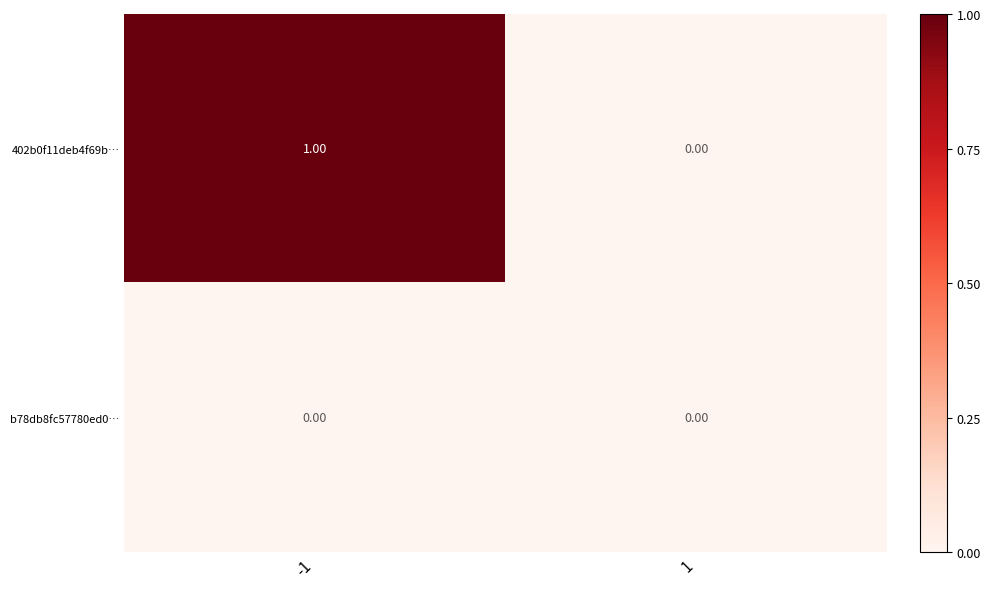

Which series has the widest spread of values?

402b0f11deb4f69b…